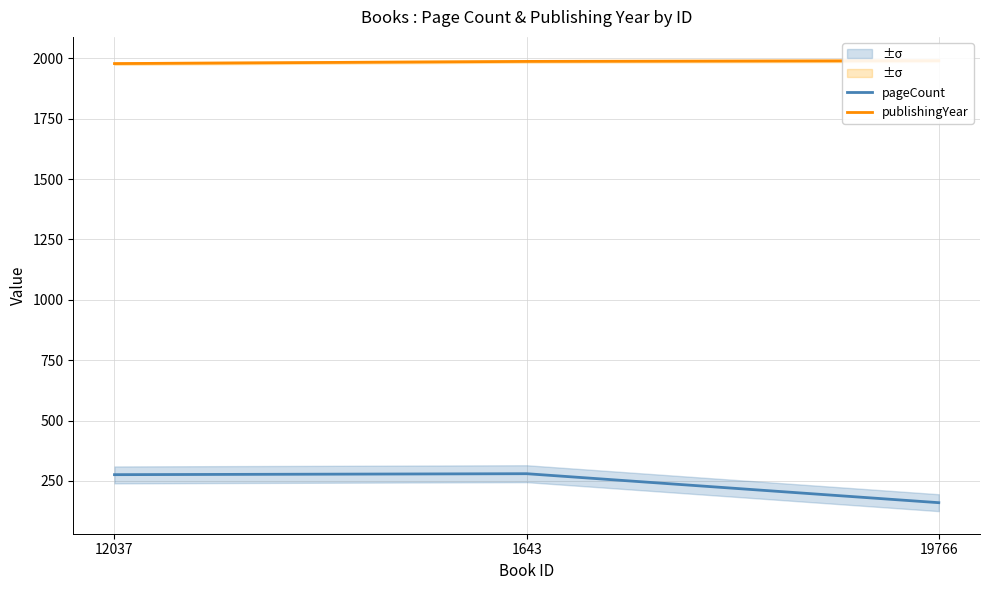

List the series in order of their peak value, lowest first.

pageCount, publishingYear